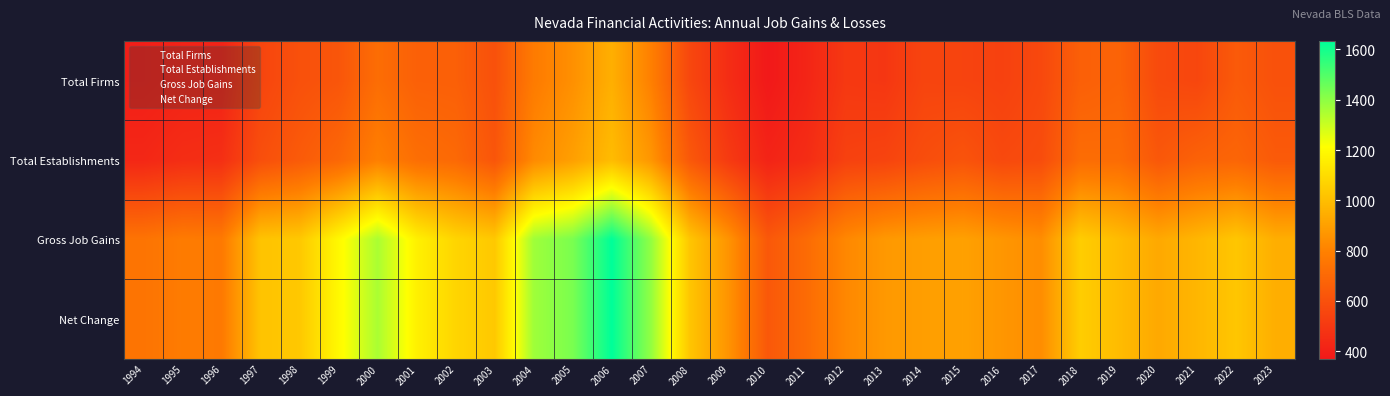

What is the greatest value displayed?

1634